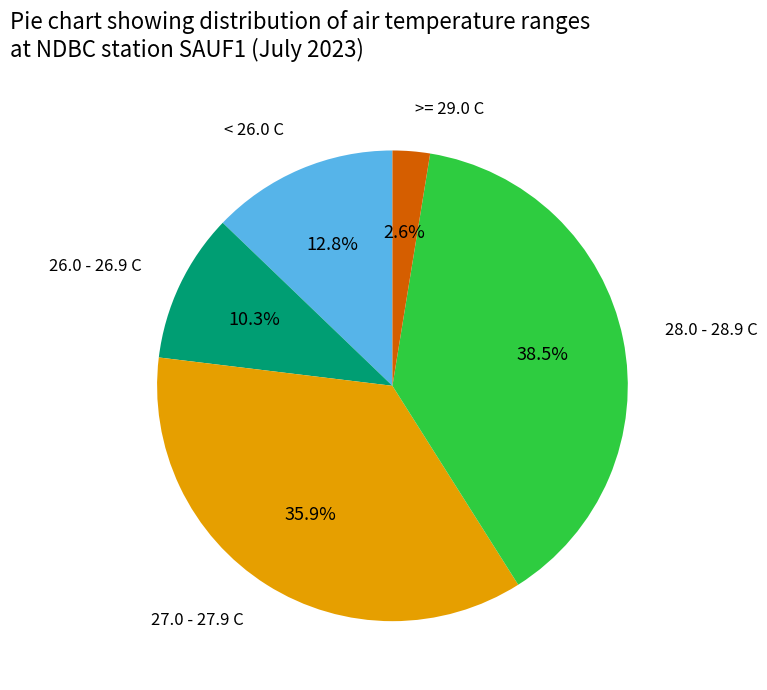

Combined, do 26.0 - 26.9 C and < 26.0 C account for over 50%?

No